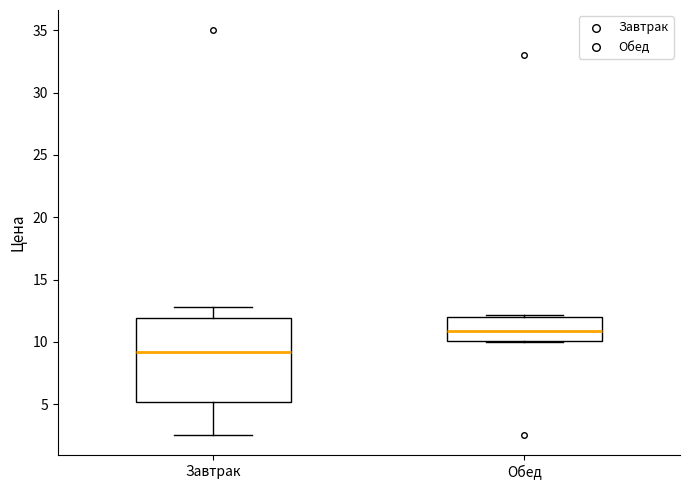

Which box's median line is the highest?

Обед